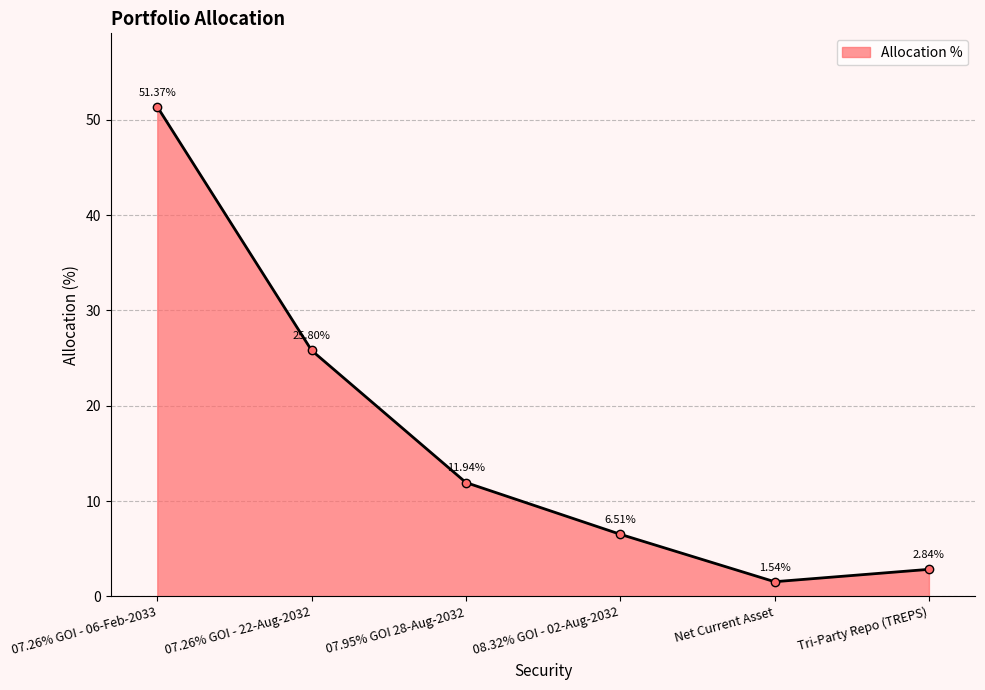

Rank the categories by value from lowest to highest.

Net Current Asset, Tri-Party Repo (TREPS), 08.32% GOI - 02-Aug-2032, 07.95% GOI 28-Aug-2032, 07.26% GOI - 22-Aug-2032, 07.26% GOI - 06-Feb-2033